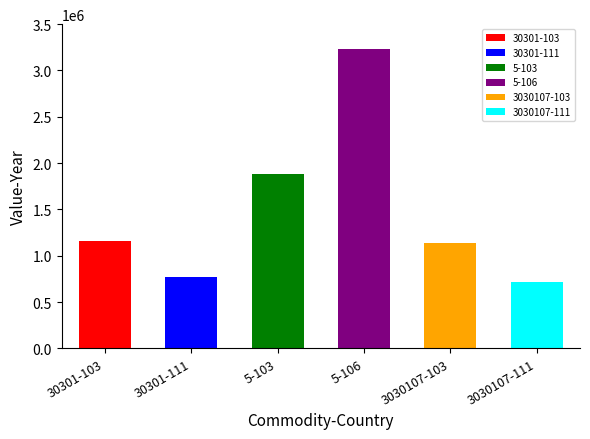

What is the smallest value displayed?

719740